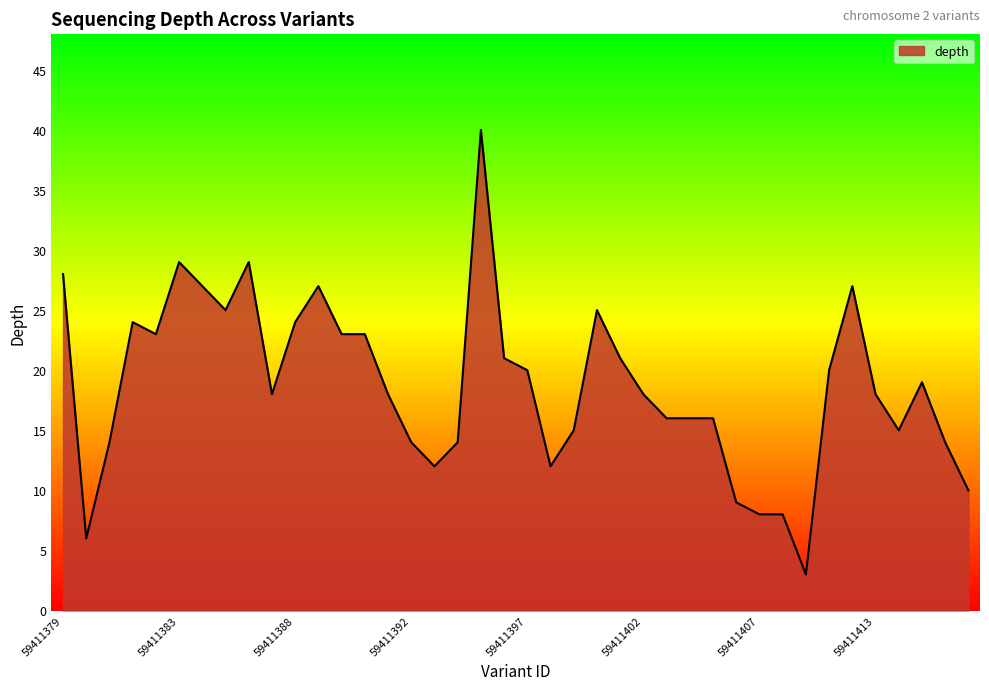

What is the greatest value displayed?

40